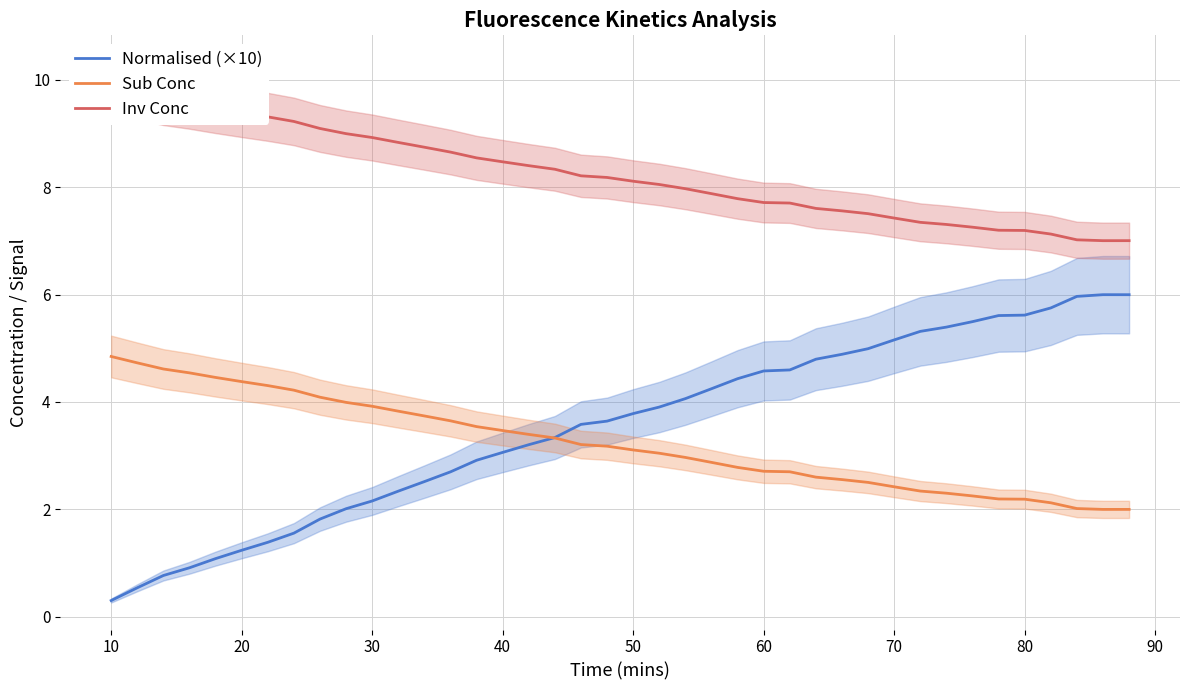

What is the maximum value for Sub Conc?

4.8